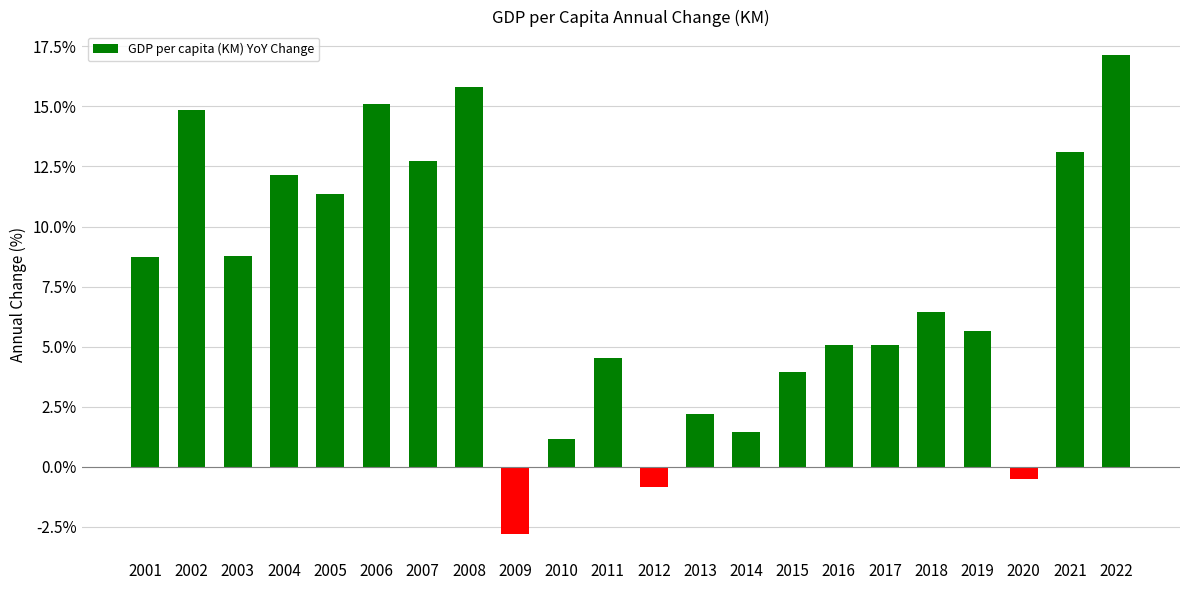

True or false: the data shows 2.6 at 2019.

False